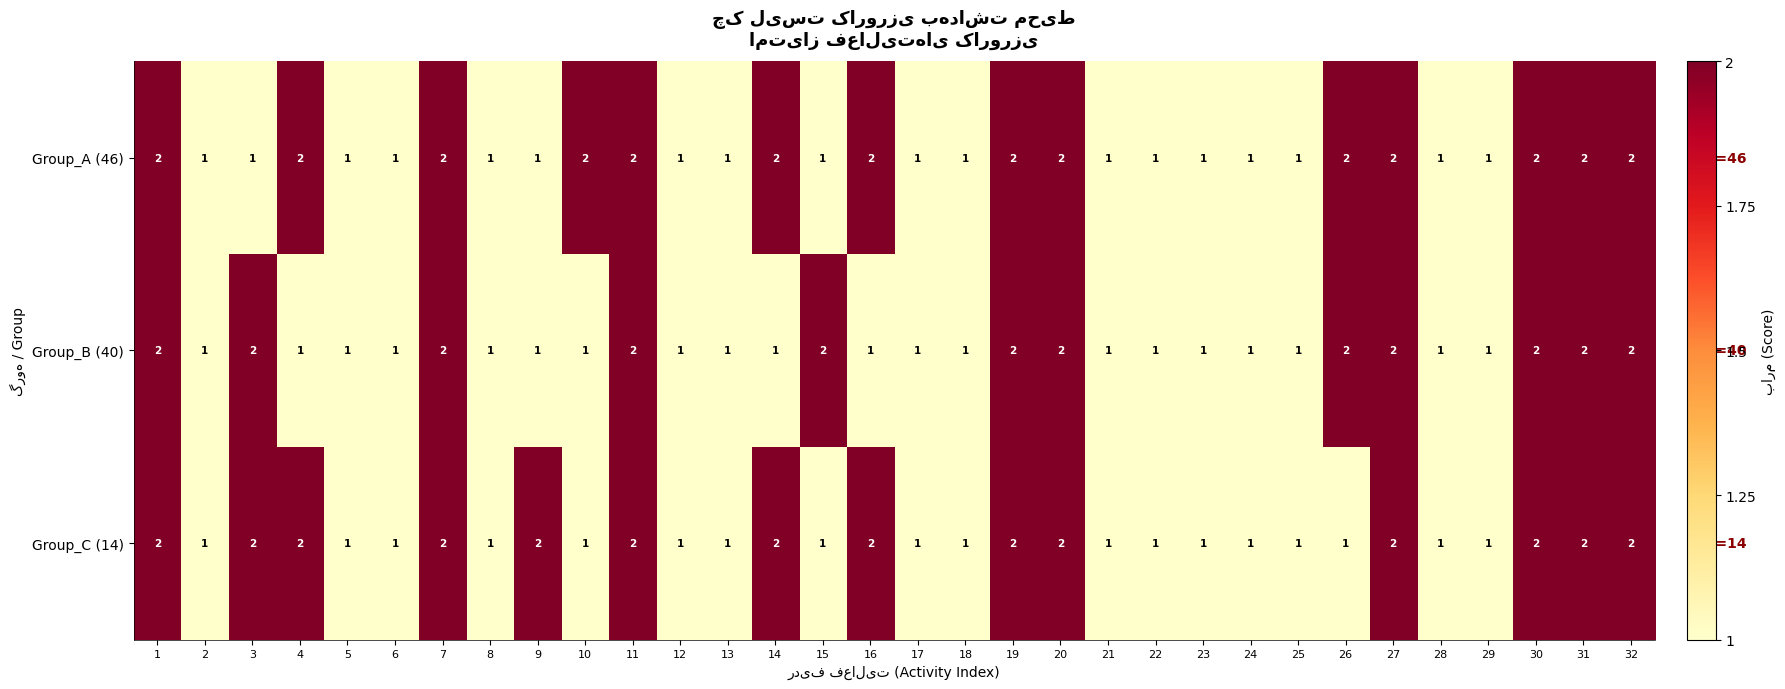

What is the sum of all Group_C (14) values?

46